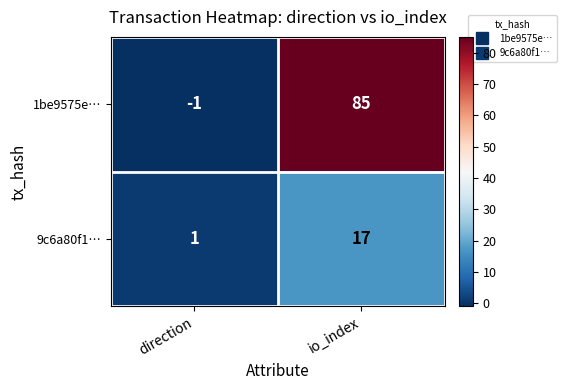

The value of 9c6a80f1… at direction is 1. True or false?

True